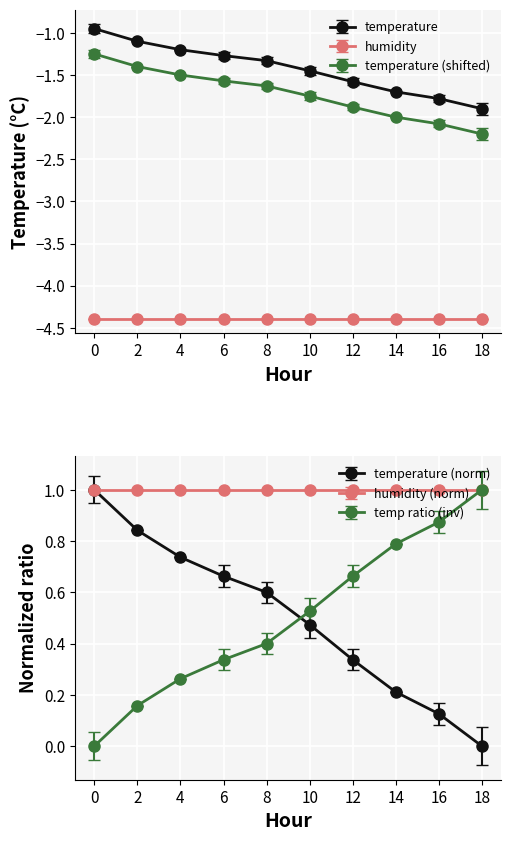

List the labels in order of value, smallest first.

18, 16, 14, 12, 10, 8, 6, 4, 2, 0